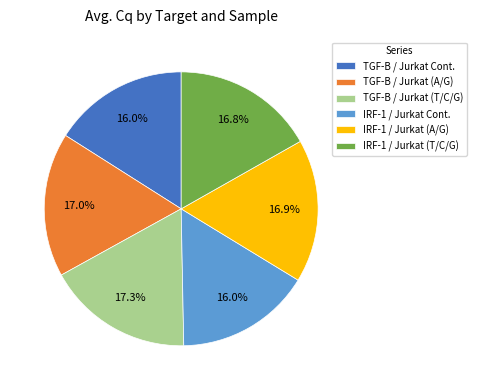

To the nearest percent, what percentage of the pie is TGF-B / Jurkat Cont.?

16%